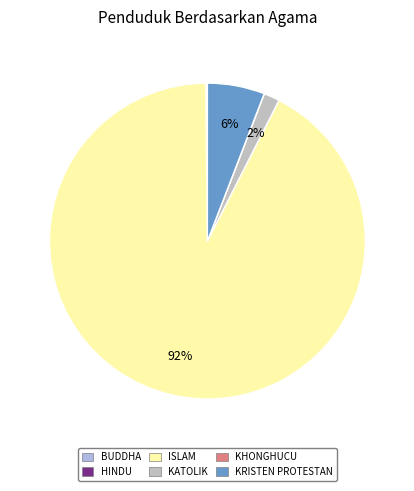

What is the ratio of the value at KATOLIK to the value at KRISTEN PROTESTAN?

0.3